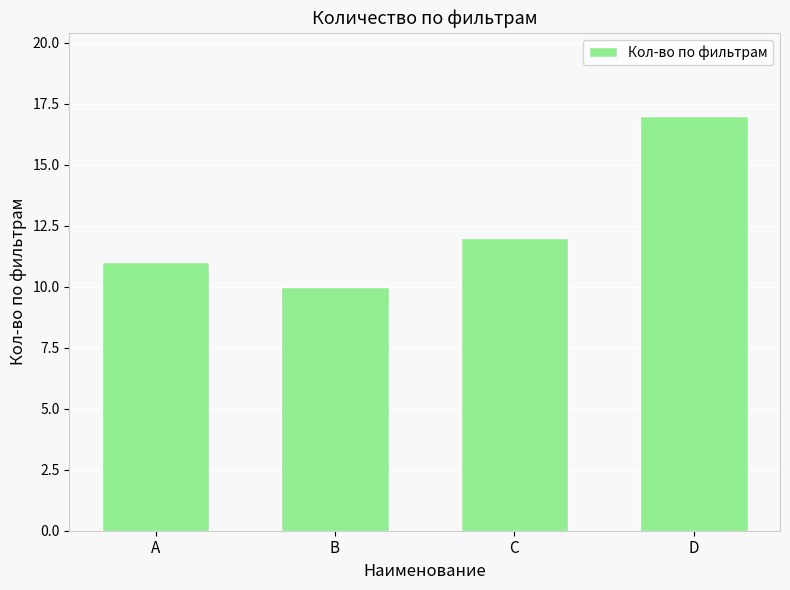

What value does the data have at C?

12